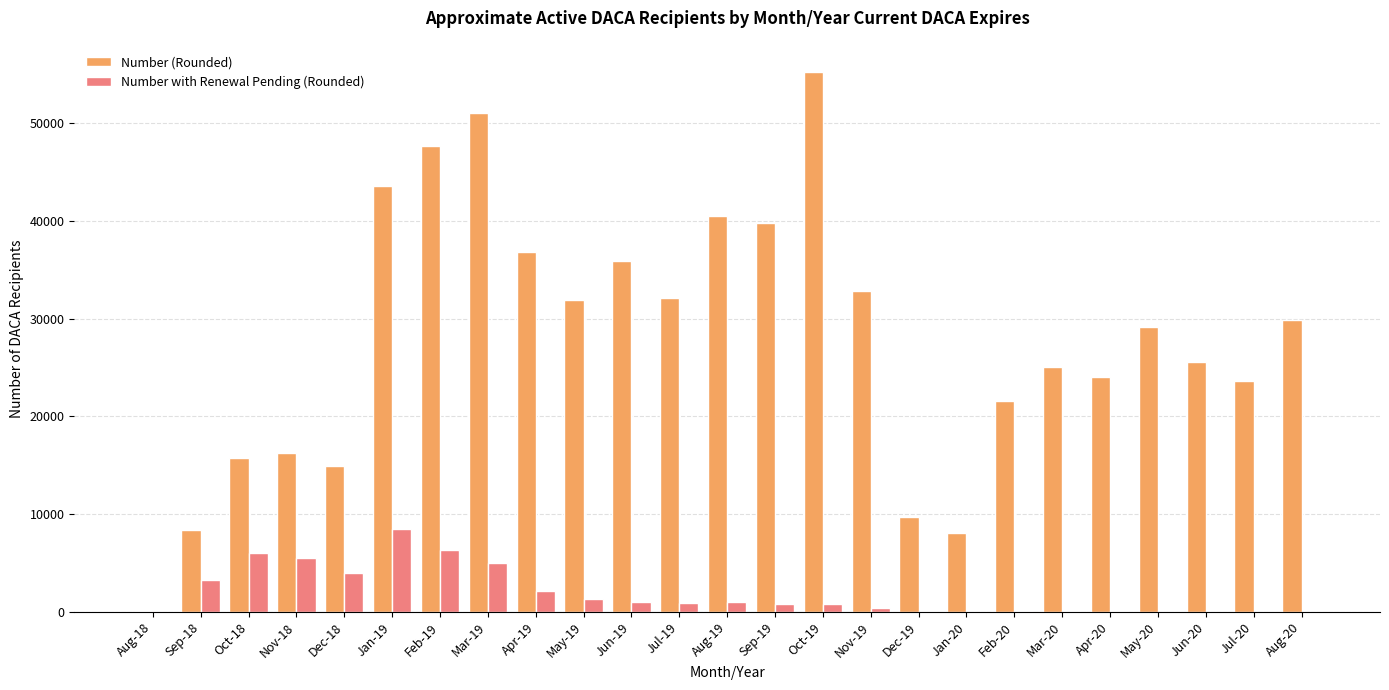

Which series has the widest spread of values?

Number (Rounded)